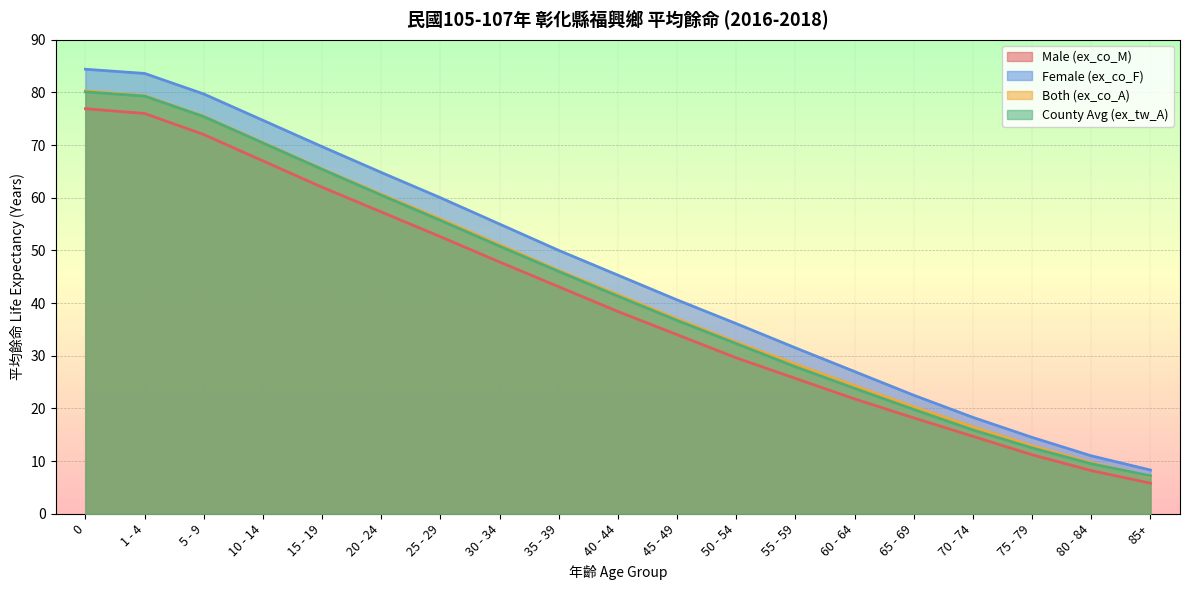

Rank the series by their maximum value, from highest to lowest.

Female (ex_co_F), Both (ex_co_A), County Avg (ex_tw_A), Male (ex_co_M)